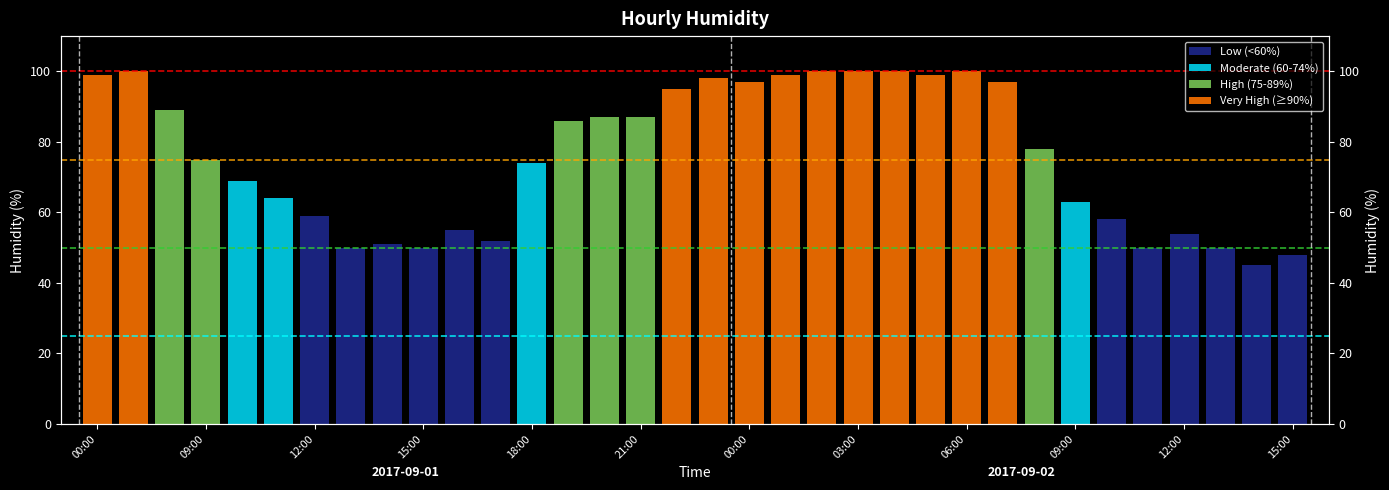

The chart shows a value of 98 at 09:00. True or false?

False